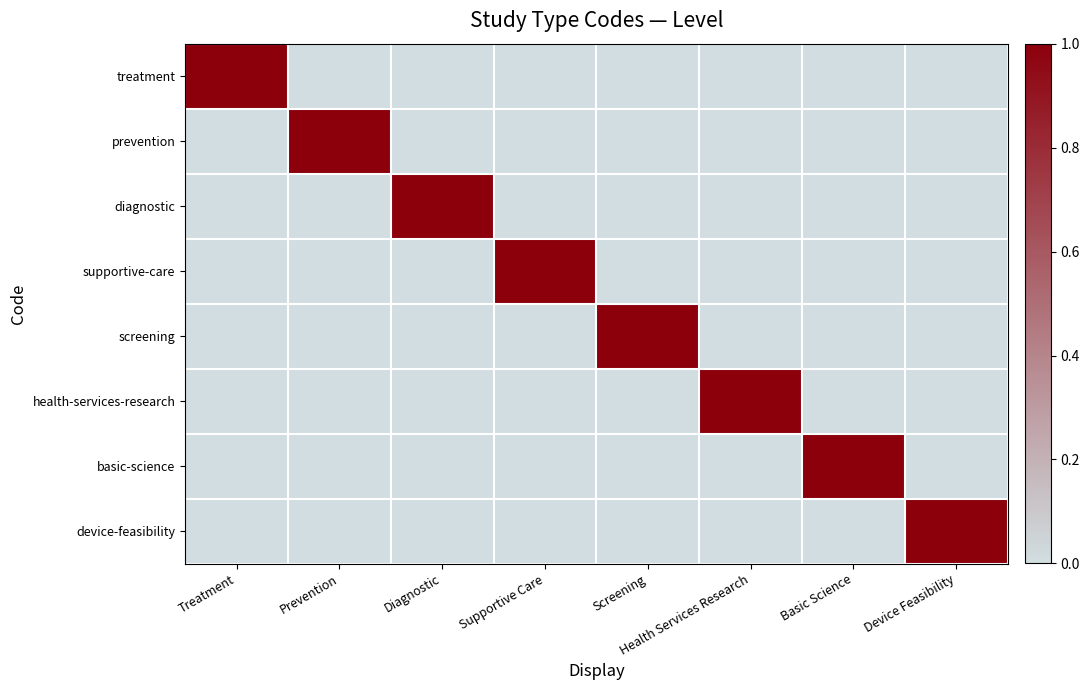

What is the total value across all series at Health Services Research?

1